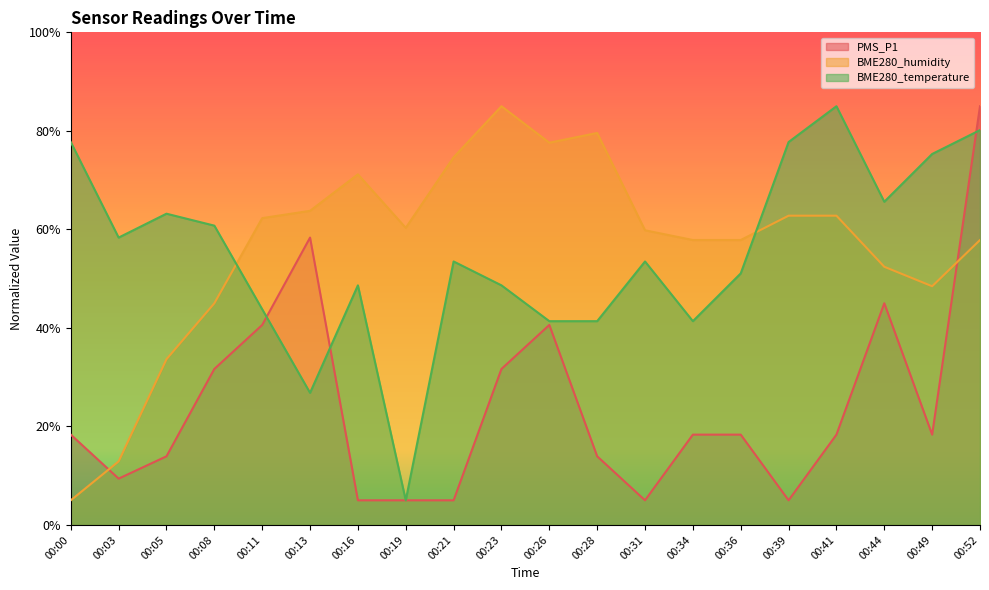

What is the lowest value of the PMS_P1 series?

5.0